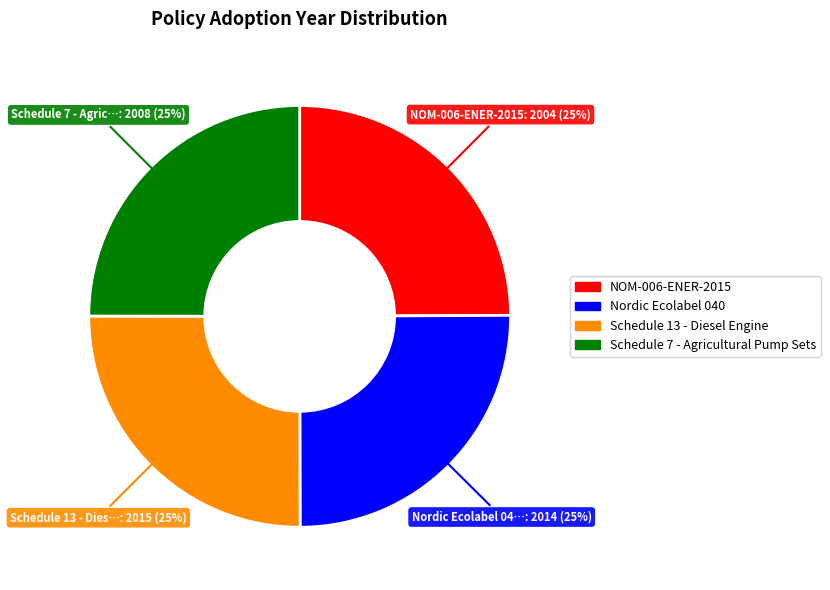

The Schedule 7 - Agricultural Pump Sets slice represents 15% of the pie. True or false?

False